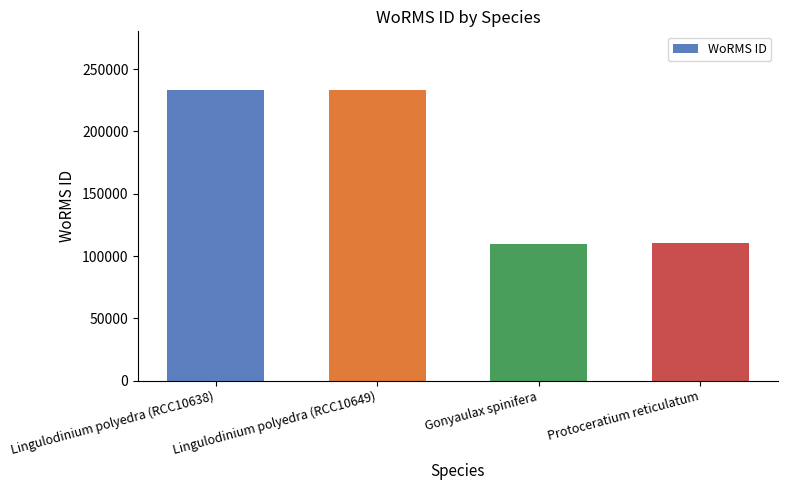

What is the label of the 4th bar from the left?

Protoceratium reticulatum